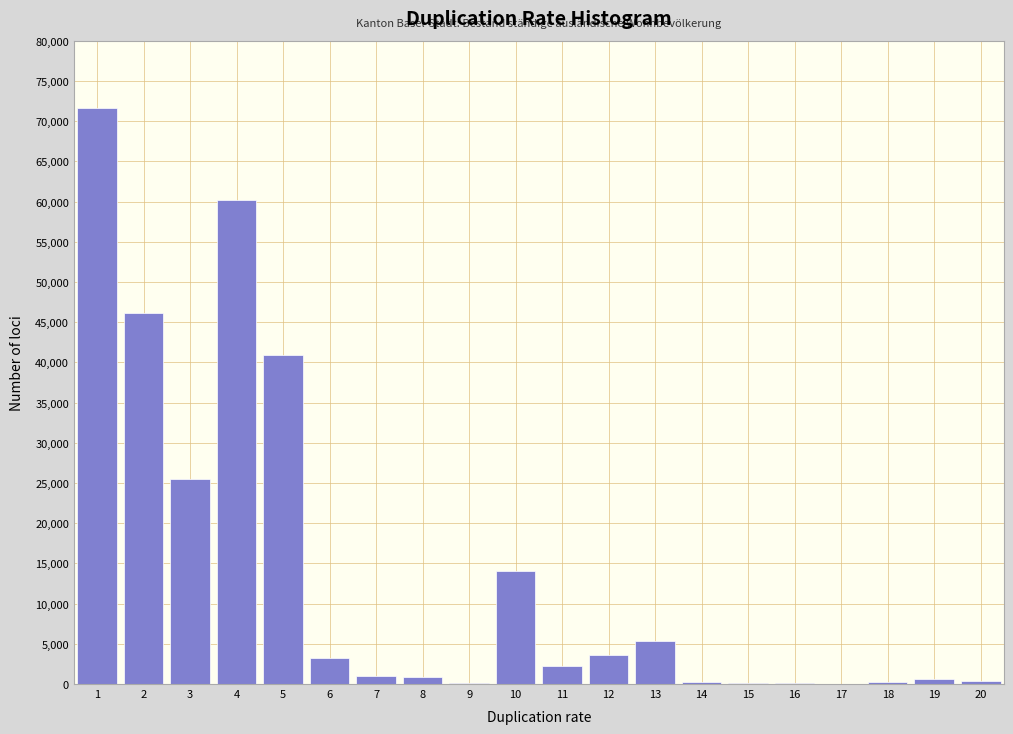

What is the change in value from 10 to 13?

-8707